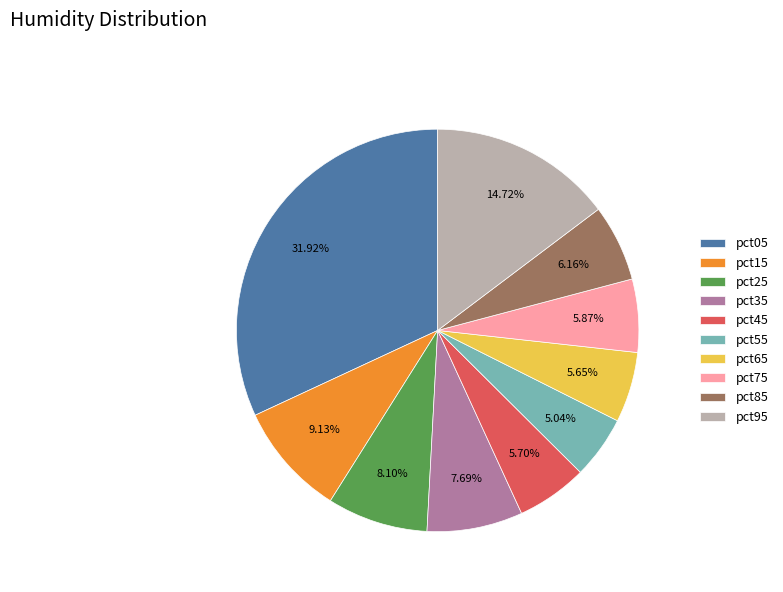

Is it true that pct75 is 6% of the pie?

True